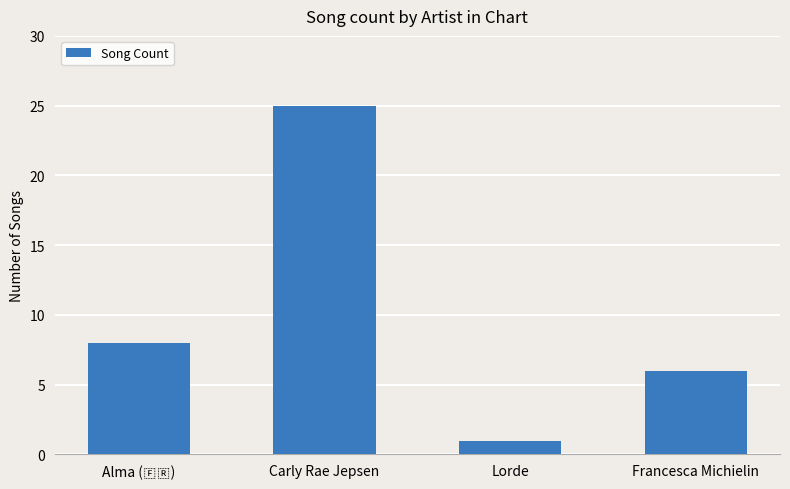

The value at Lorde is 1. True or false?

True